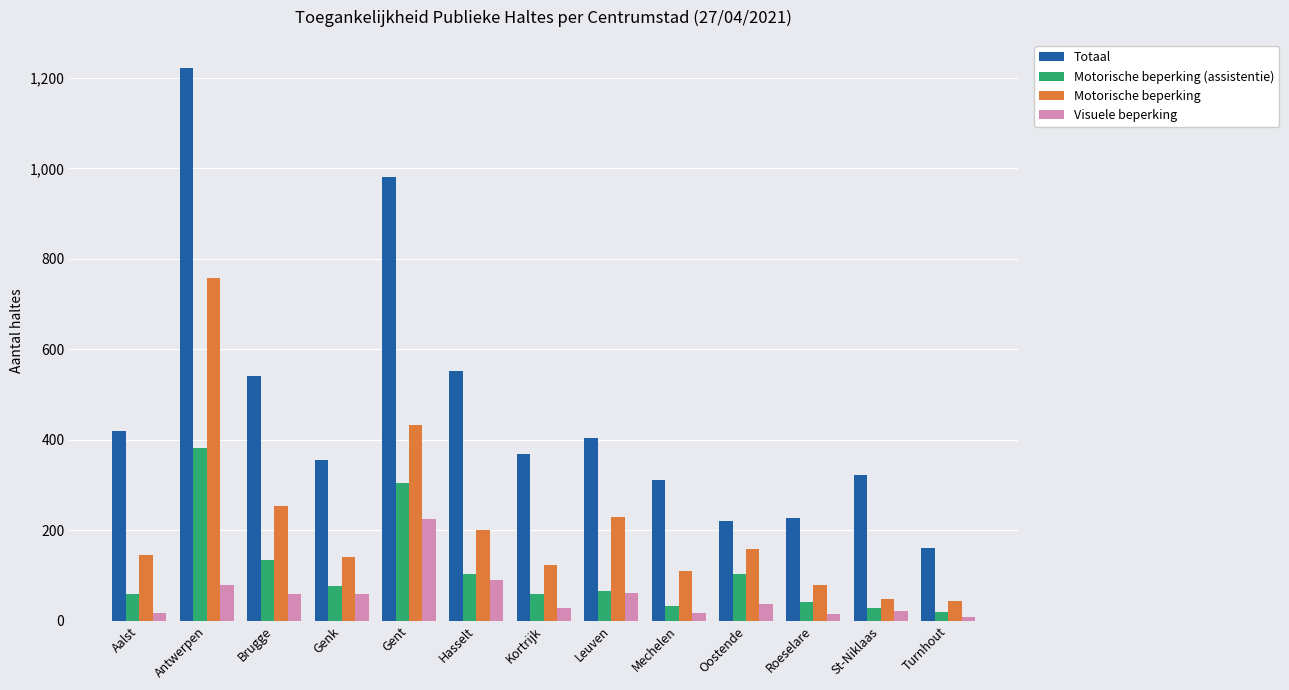

How many categories are shown in the chart?

13